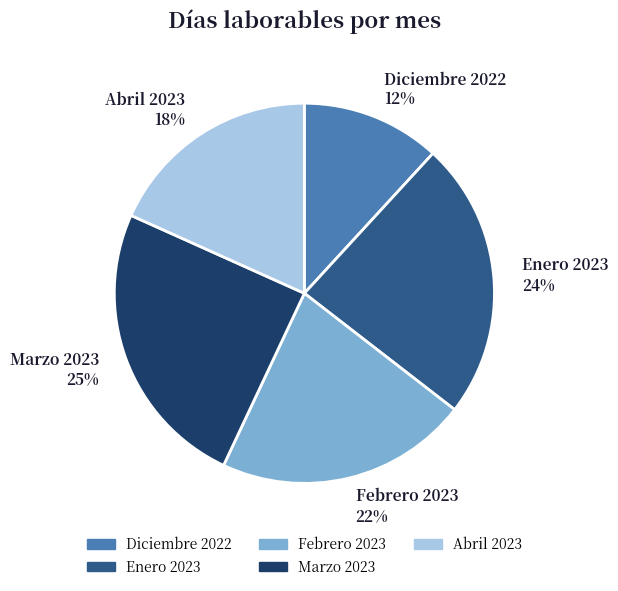

To the nearest percent, what portion does Febrero 2023 represent?

22%